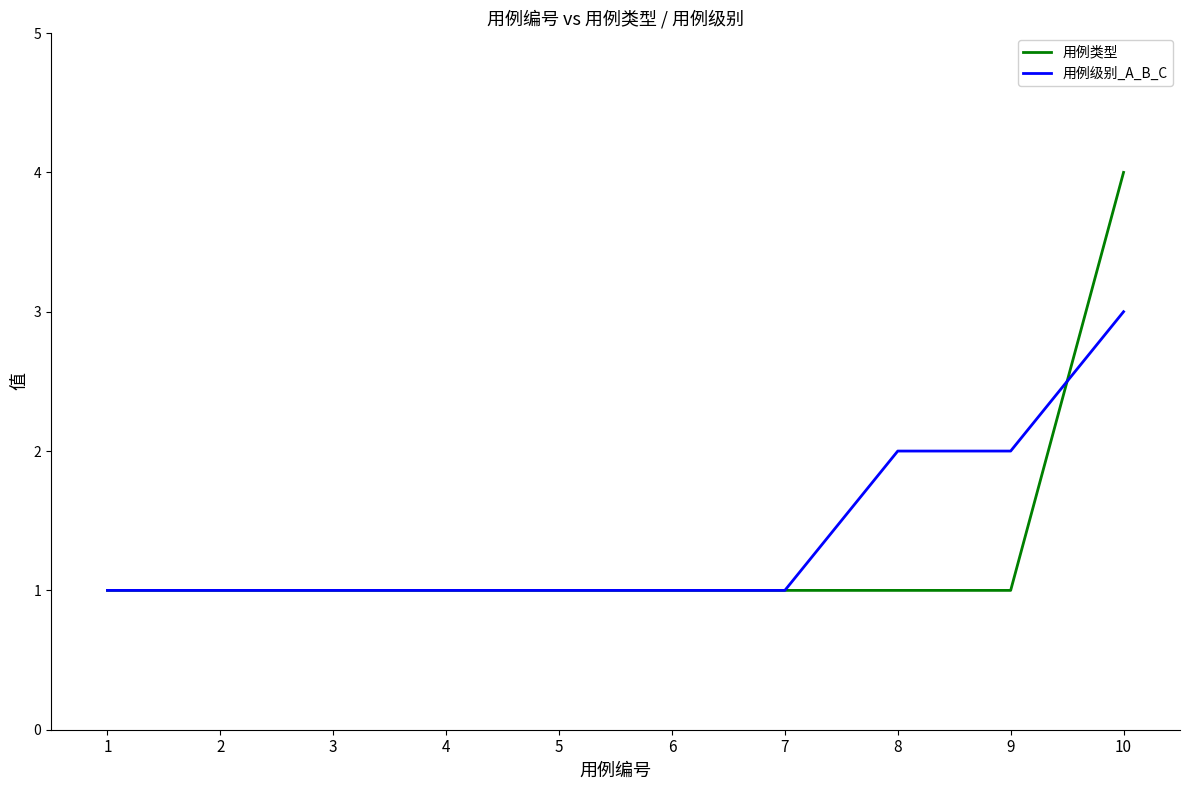

What is the lowest value of the 用例类型 series?

1